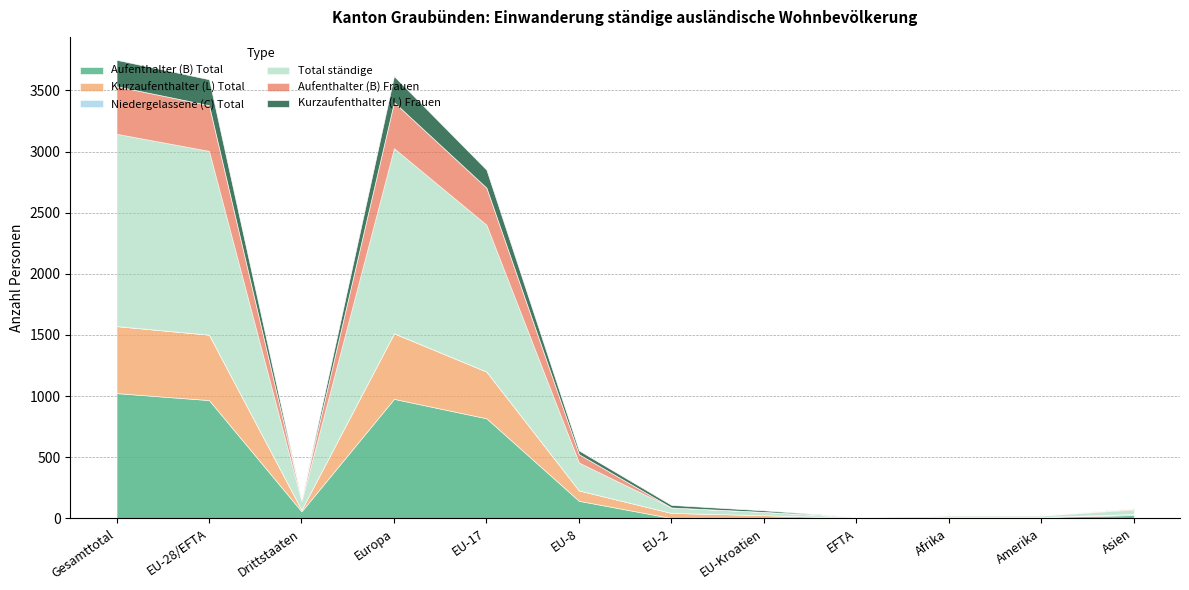

What is the label of the 3rd point from the right?

Afrika